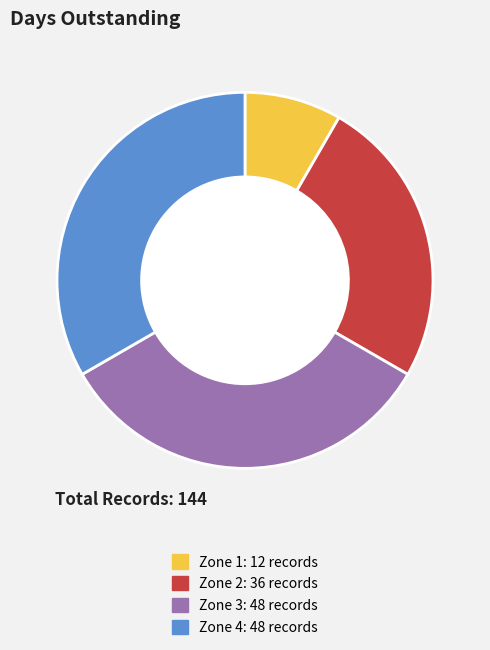

Which slice is the smallest?

Zone 1